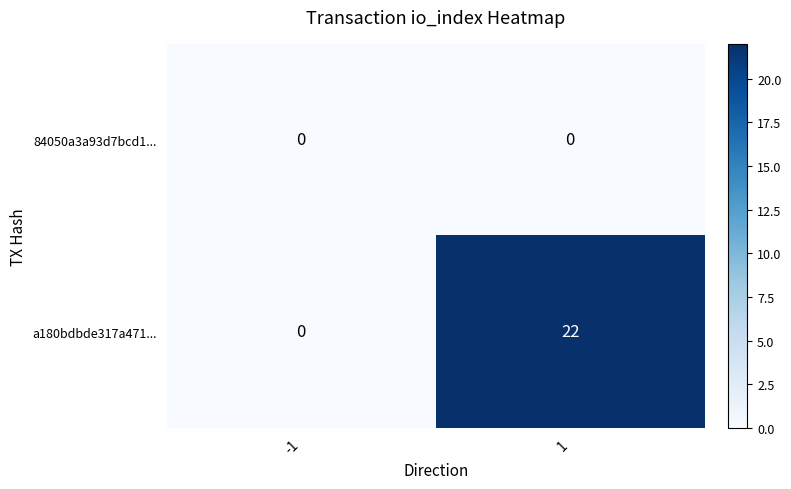

List the series in order of their peak value, highest first.

a180bdbde317a471..., 84050a3a93d7bcd1...